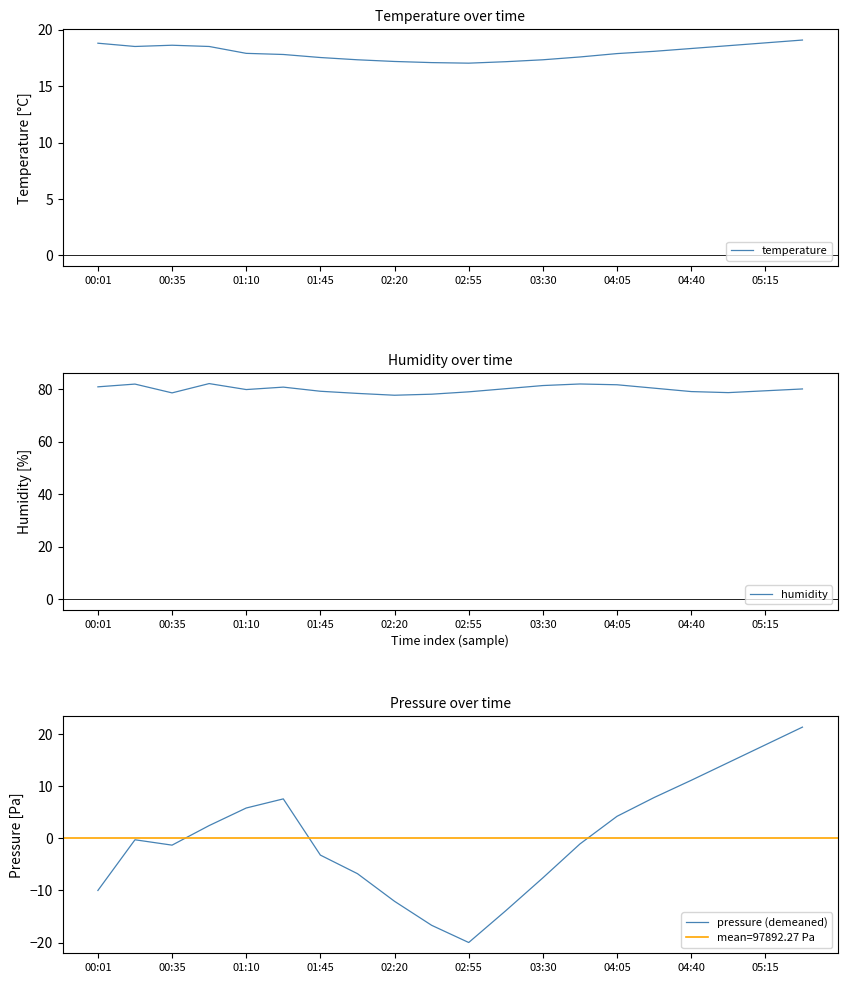

What is the total value across all series at 19?

120.6